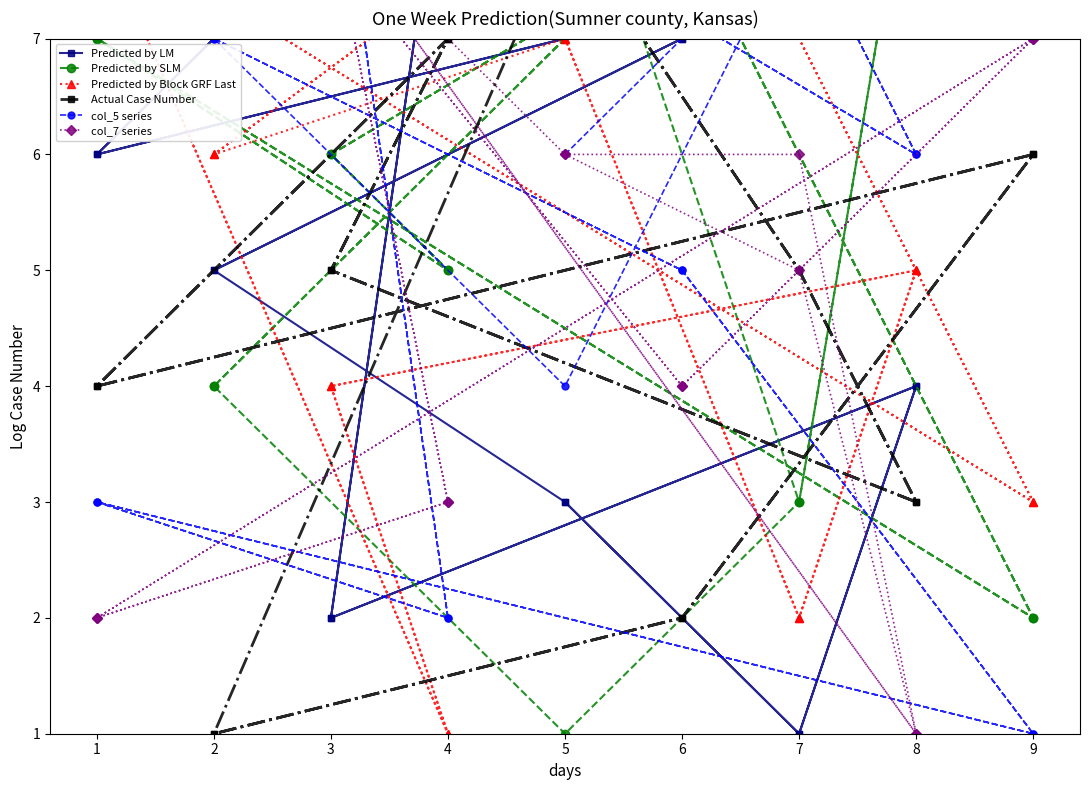

What is the sum of all Actual Case Number values?

82